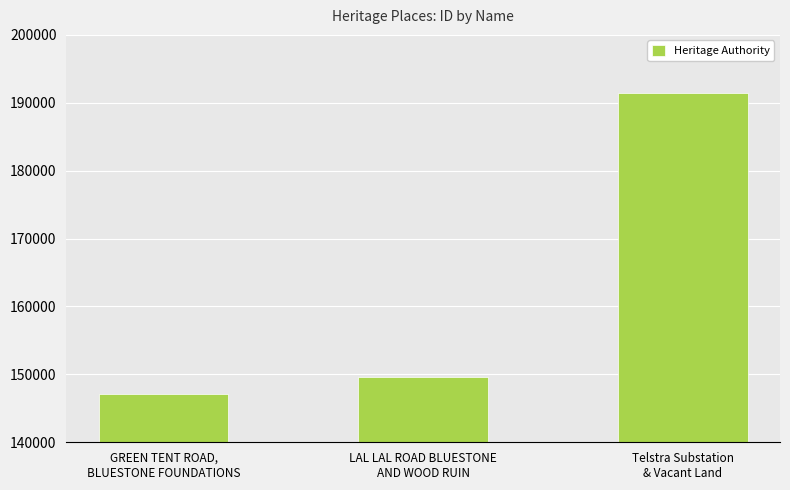

What is the difference between the maximum and minimum values?

44378